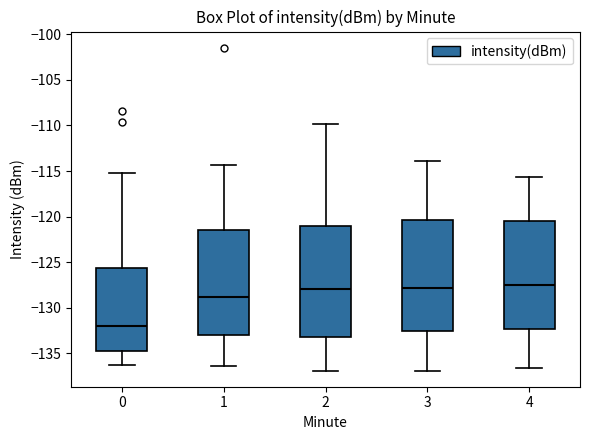

Which box's median line is the lowest?

0